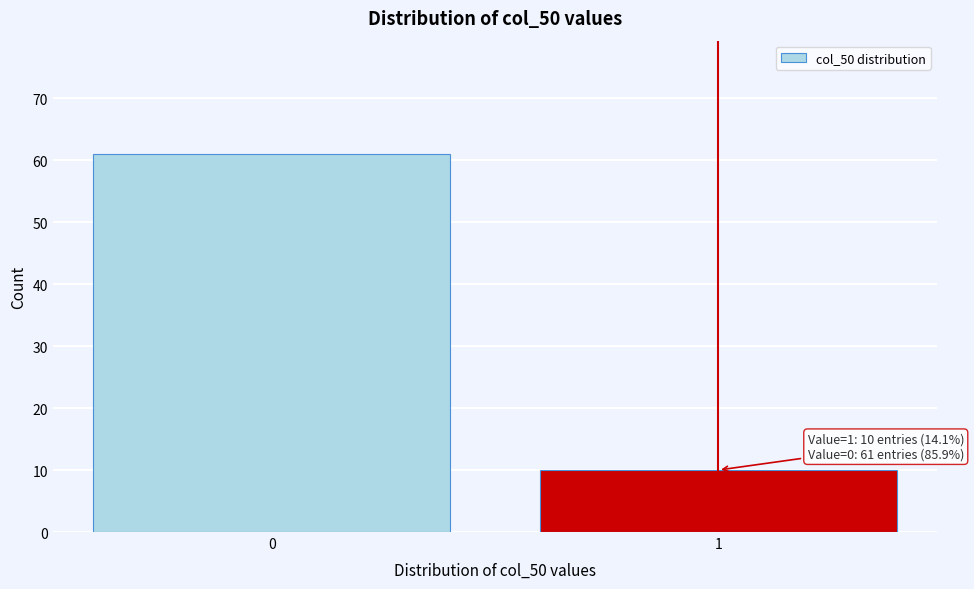

Reading left to right, list all the values displayed in this chart.

0=61	1=10